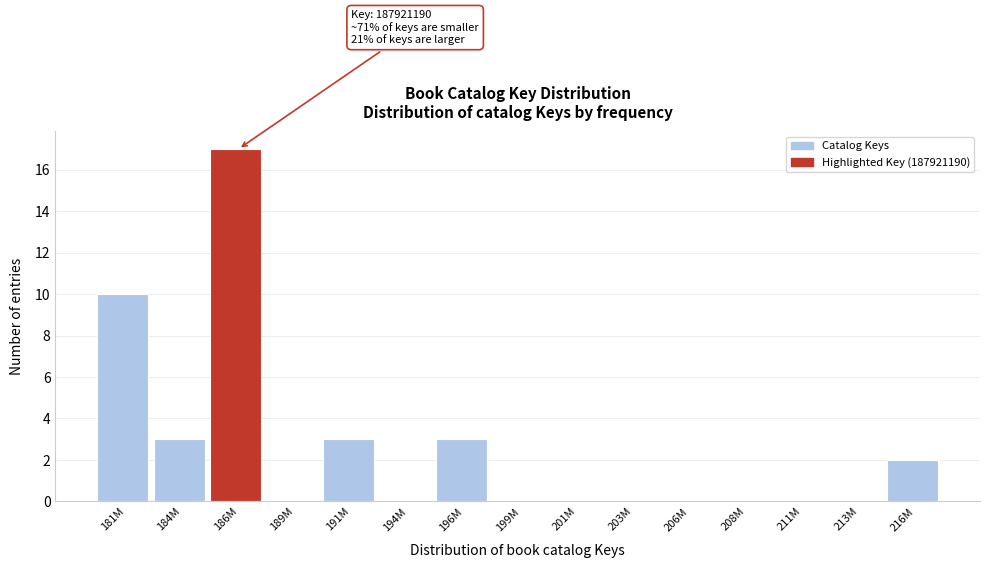

Reading left to right, extract all data points from this chart.

181M=10	184M=3	186M=17	189M=0	191M=3	194M=0	196M=3	199M=0	201M=0	203M=0	206M=0	208M=0	211M=0	213M=0	216M=2